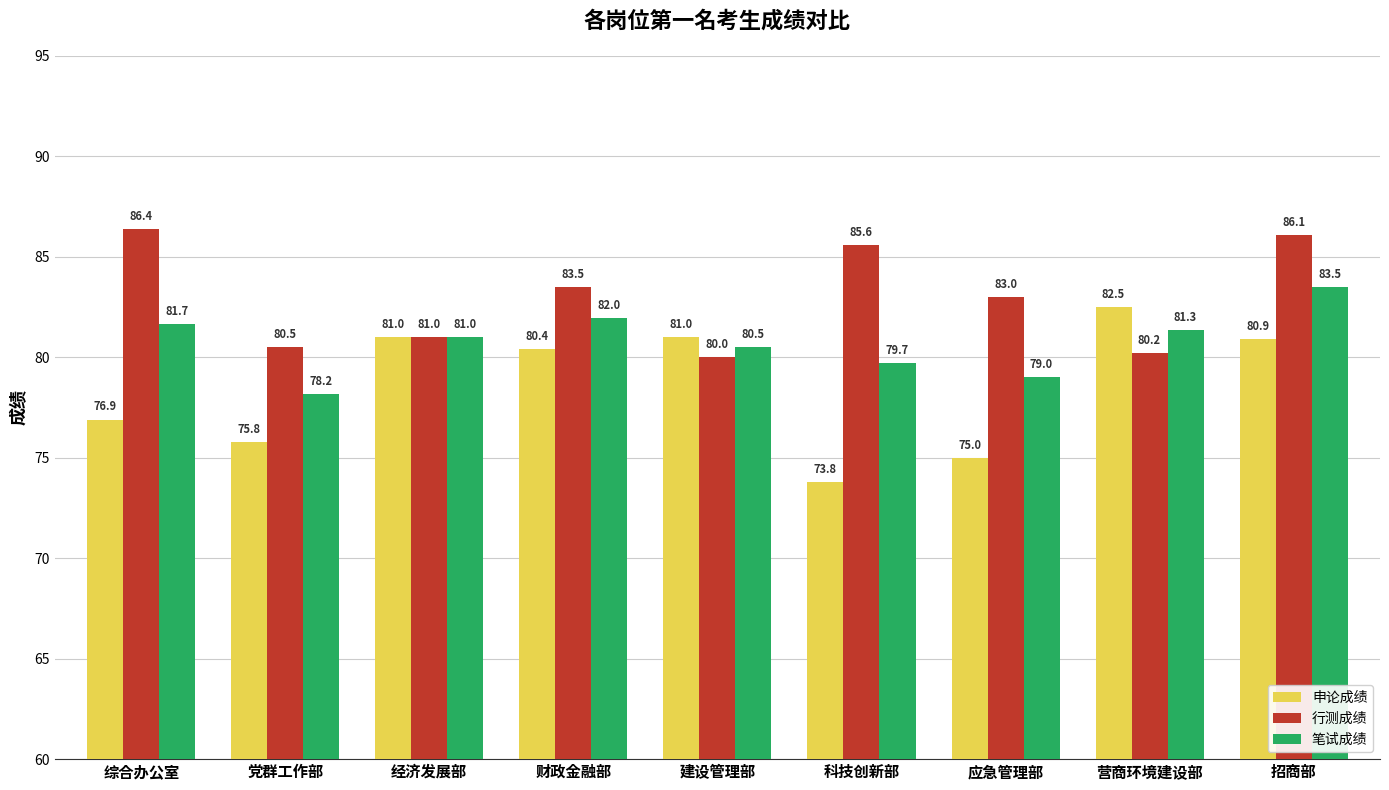

What is the difference between the 申论成绩 values at 建设管理部 and 科技创新部?

7.2